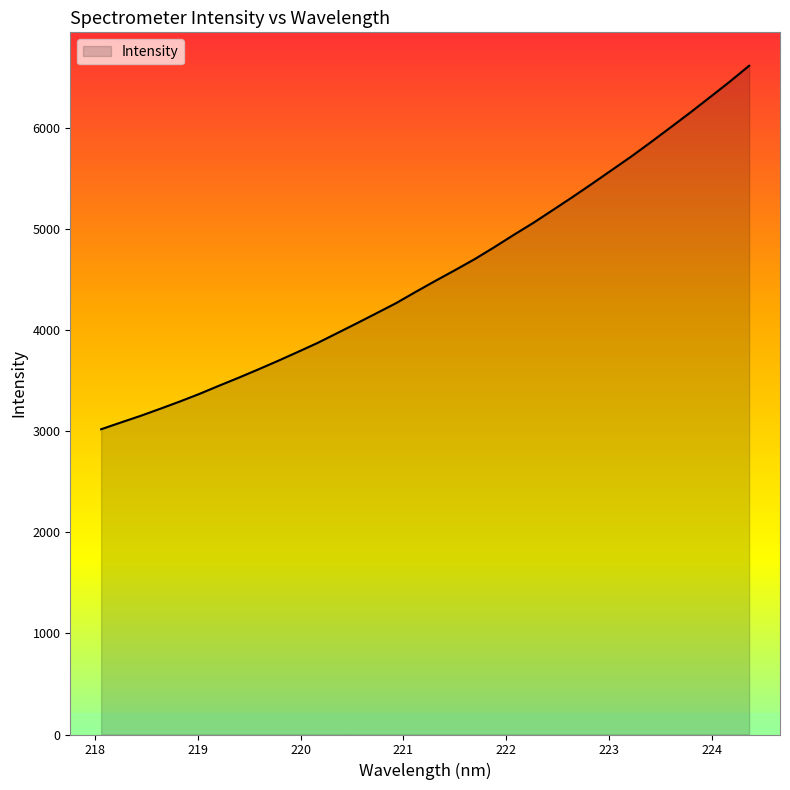

What is the average value?

4568.1